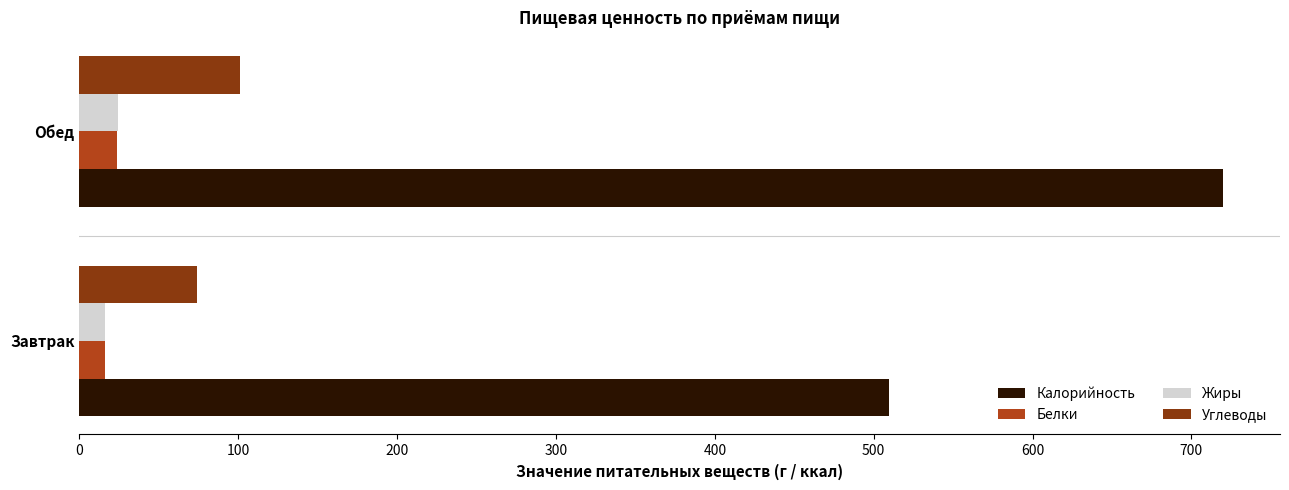

What is the average value of the Жиры series?

20.2